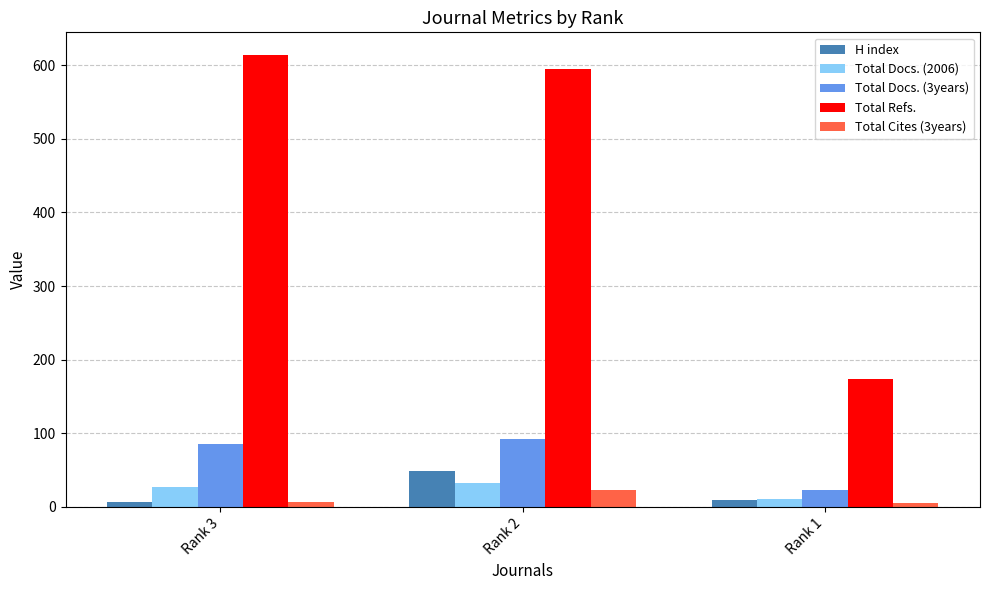

What are all the series names shown in the legend?

H index, Total Docs. (2006), Total Docs. (3years), Total Refs., Total Cites (3years)